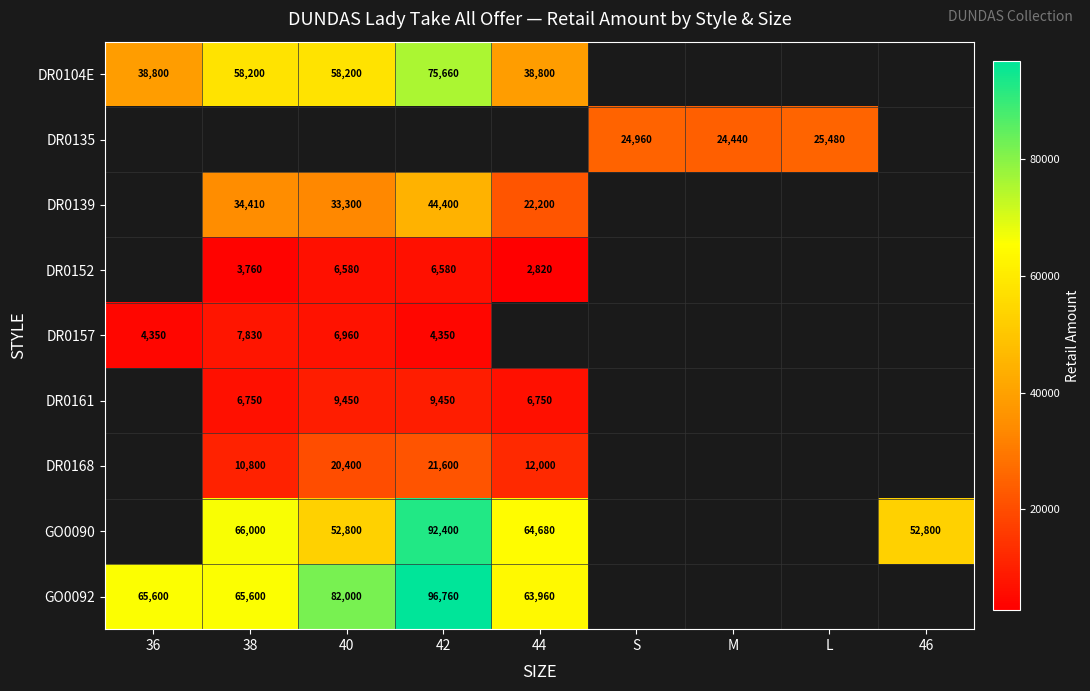

The value of DR0135 at L is 25480. True or false?

True